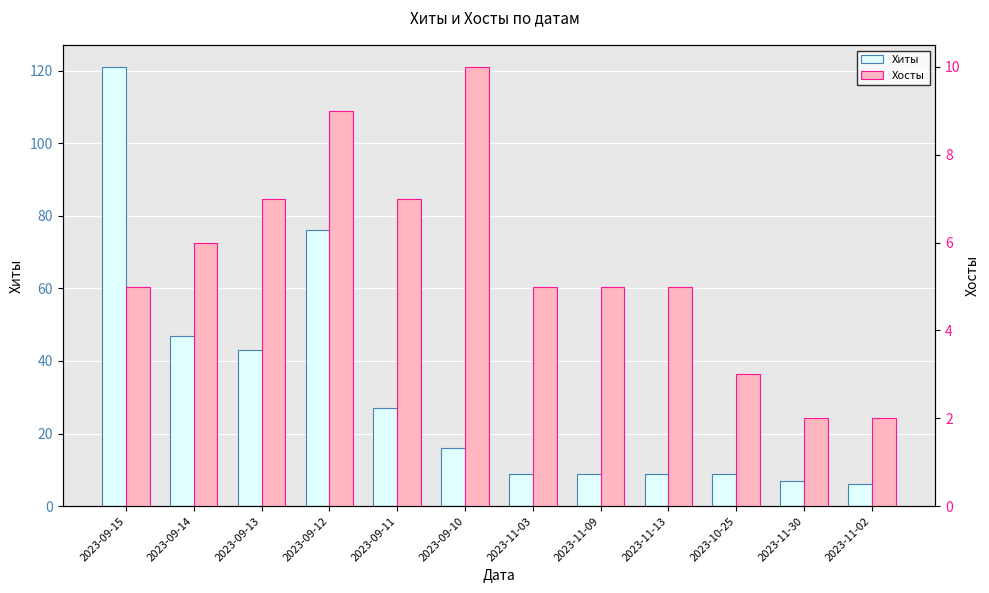

What is the label of the 3rd bar from the right?

2023-10-25